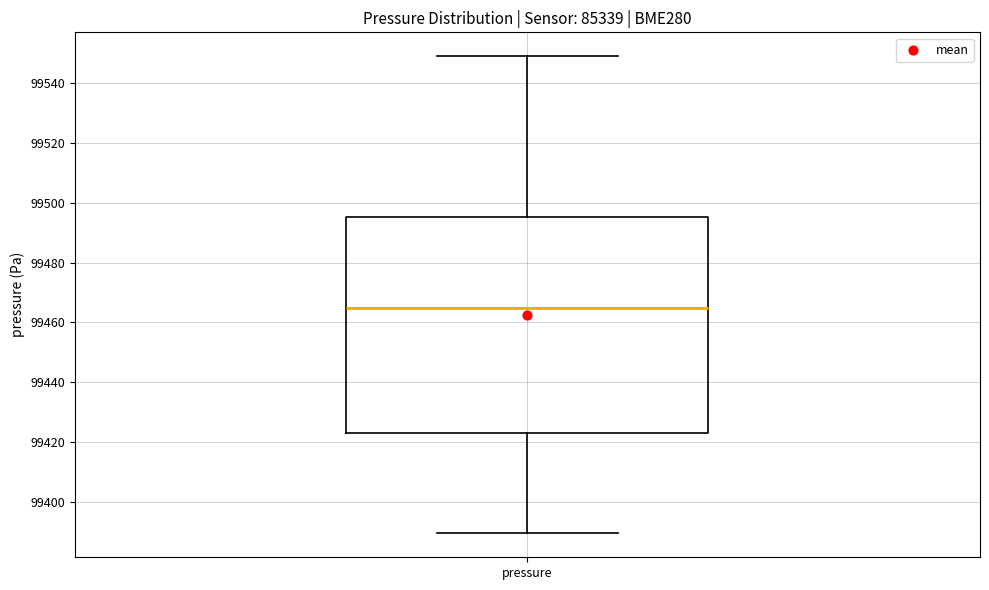

Transcribe this box plot: give where the median line is, the range the box spans, and where the two whiskers end, as read against the y-axis. The values are not printed on the chart, so give them approximately, as read against the axis.

median 99464, box 99424 to 99496, whiskers 99390 to 99550